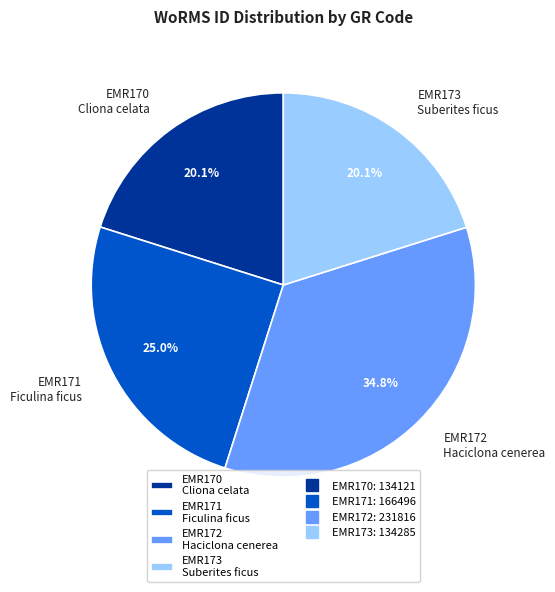

Is EMR171 Ficulina ficus the majority of the pie?

No